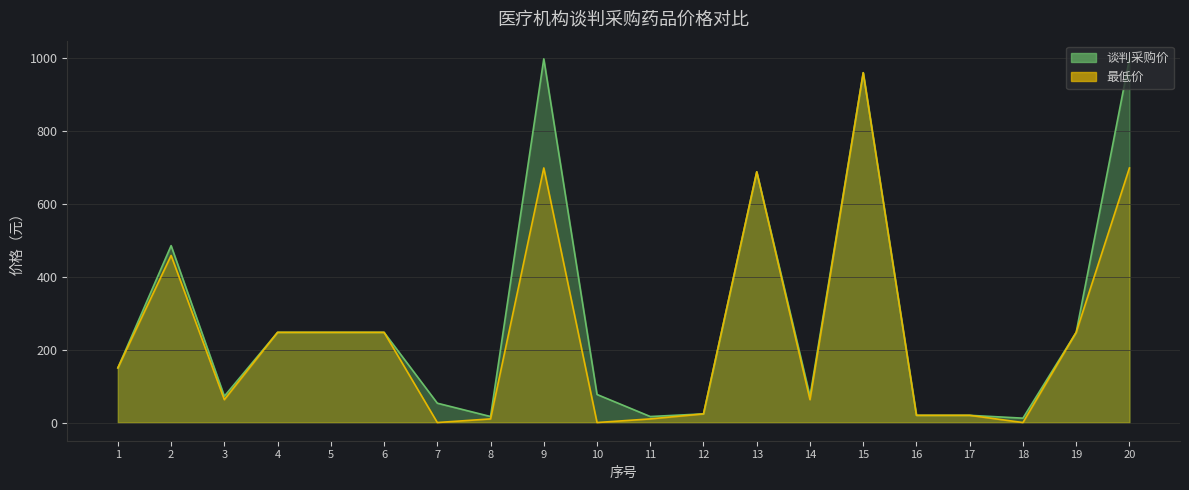

Rank the categories by 最低价 value from lowest to highest.

7, 10, 18, 8, 11, 16, 17, 12, 3, 14, 1, 4, 5, 6, 19, 2, 13, 9, 20, 15